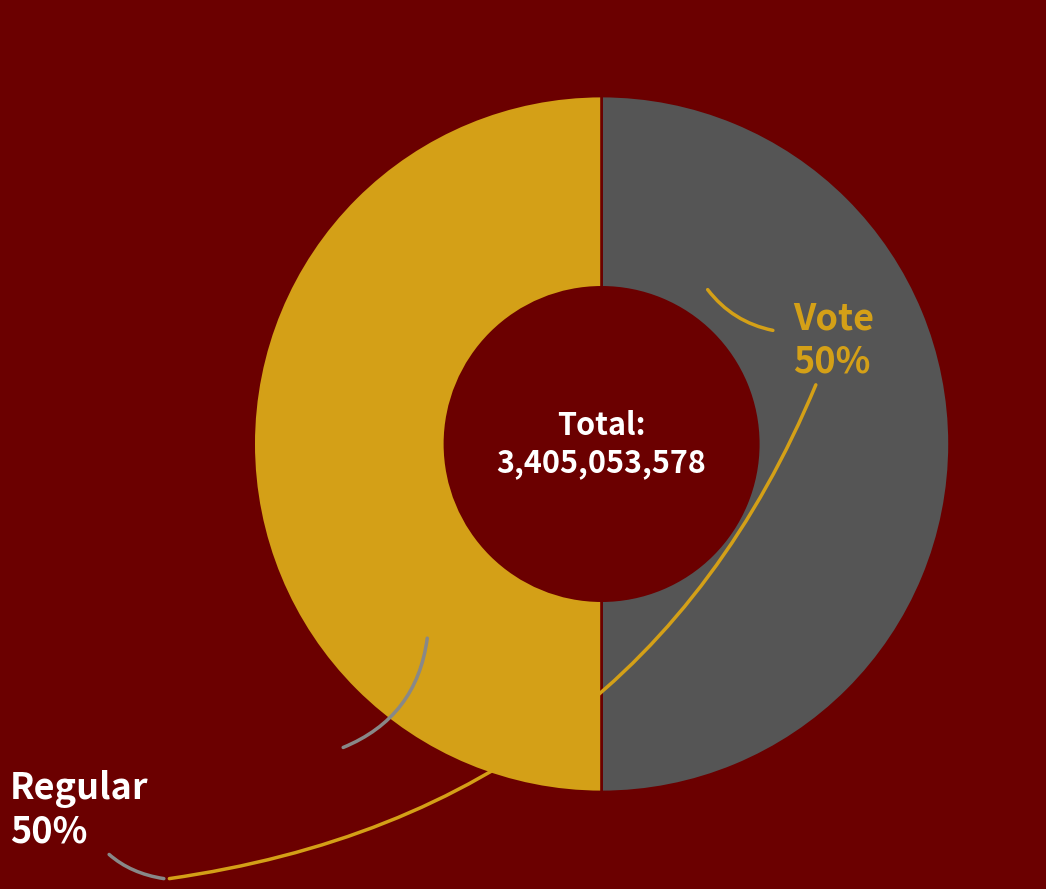

True or false: Regular accounts for 50% of the total.

True